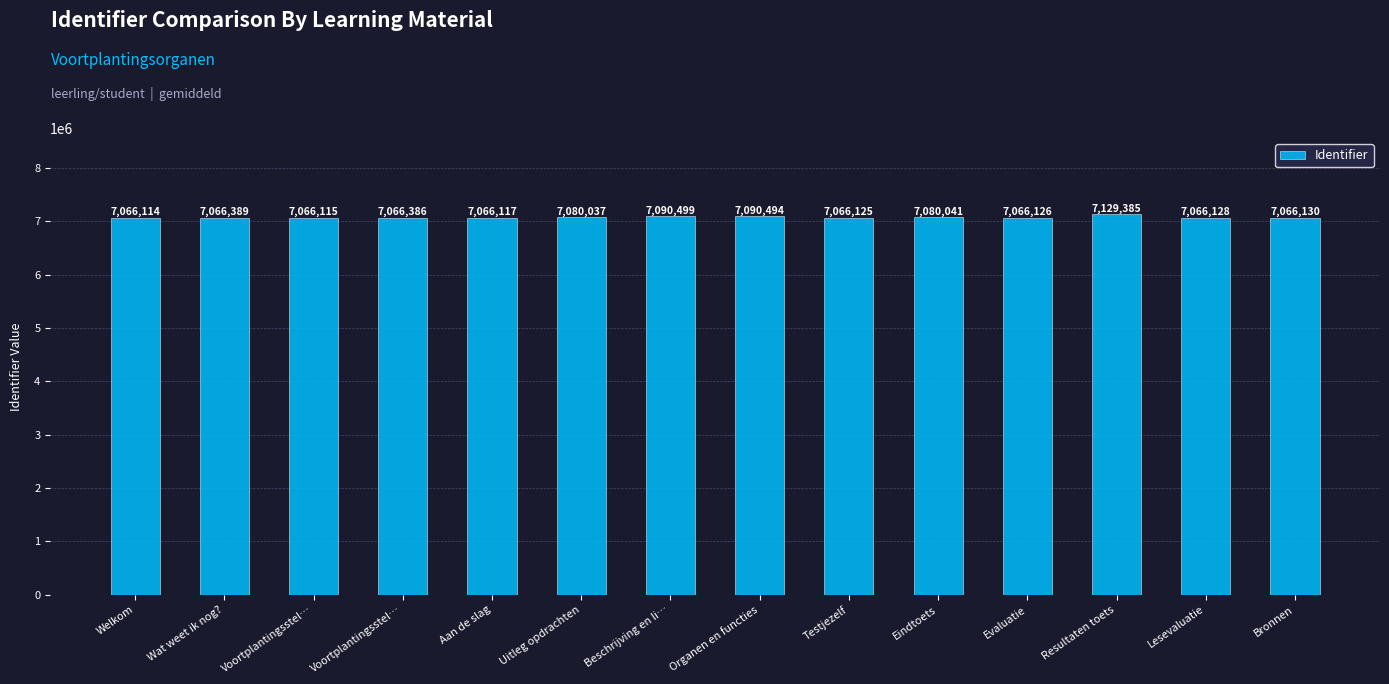

Reading left to right, extract all data points from this chart.

7066114	7066389	7066115	7066386	7066117	7080037	7090499	7090494	7066125	7080041	7066126	7129385	7066128	7066130